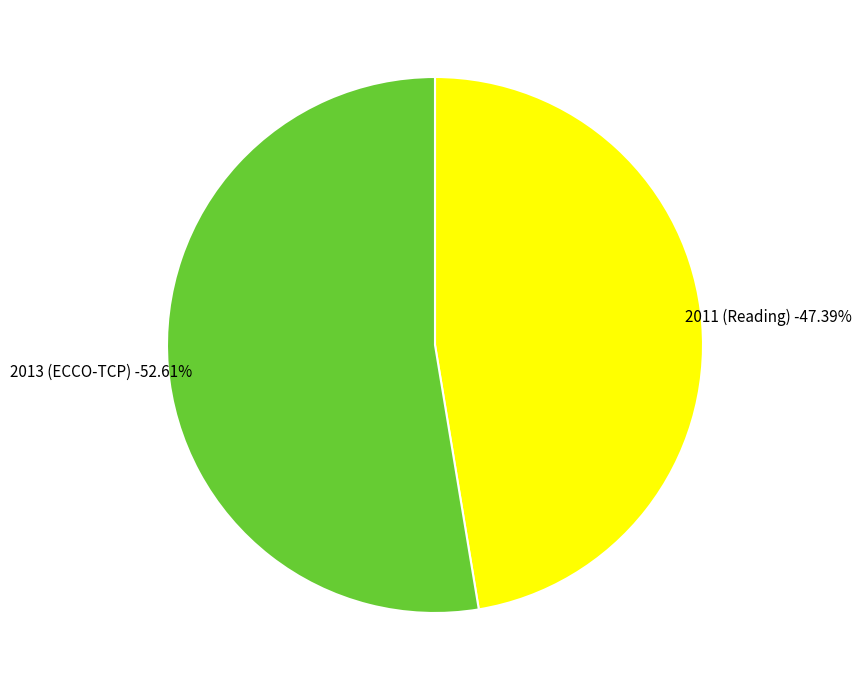

What is the ratio of the value at 2011 (Reading) to the value at 2013 (ECCO-TCP)?

0.9